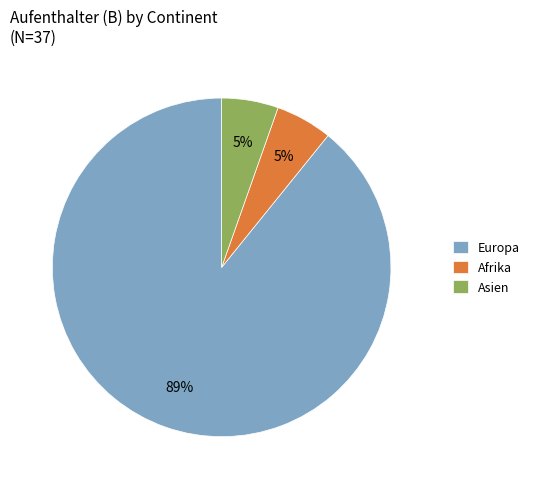

To the nearest percent, what is the average slice percentage?

33%